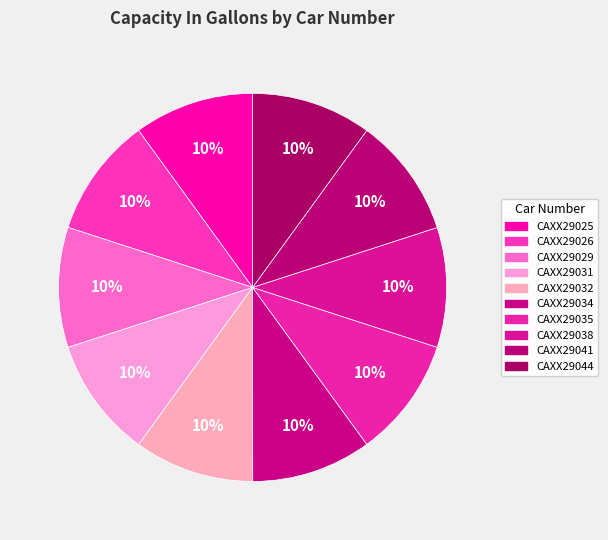

How many segments does this pie chart have?

10